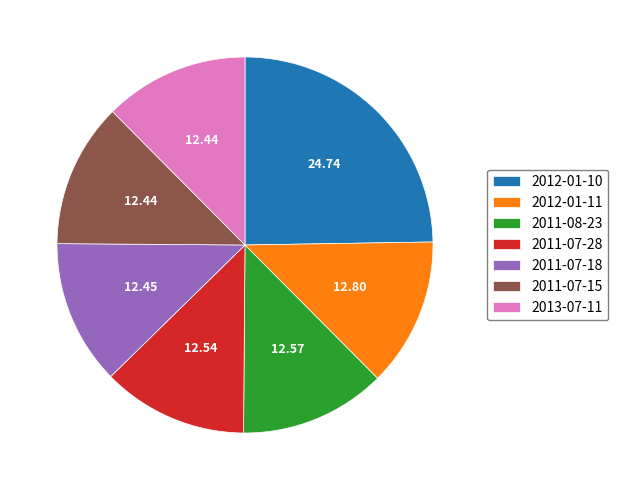

How many segments does this pie chart have?

7